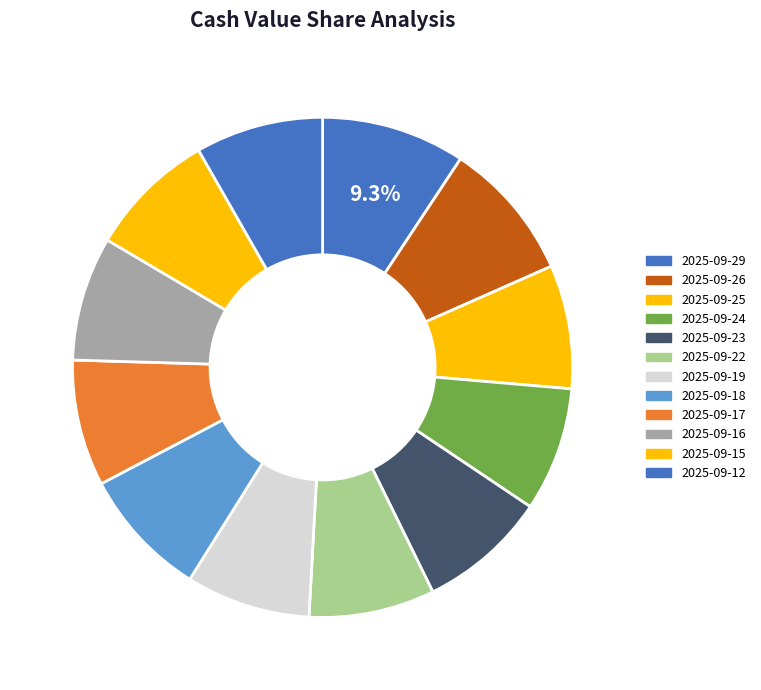

Which slice is the largest?

2025-09-29